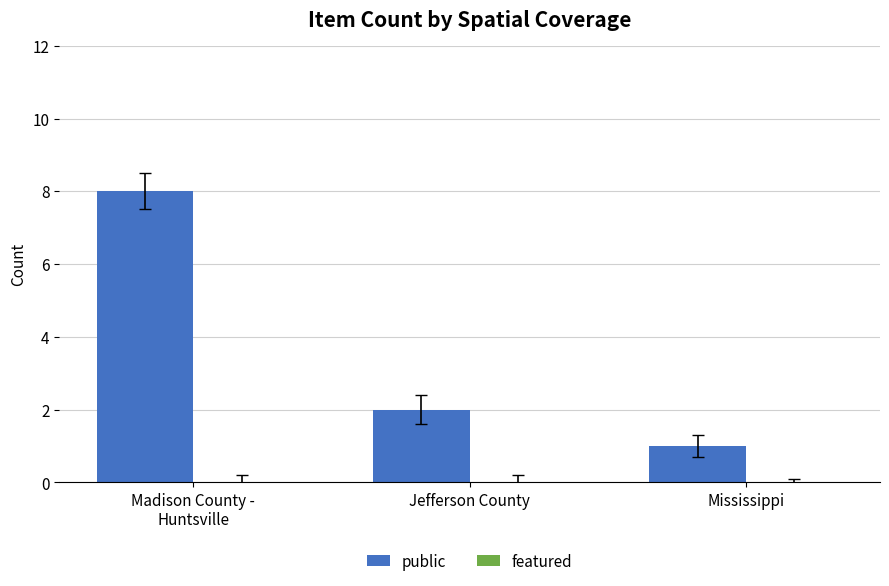

Where is the data nearest to the value 4?

Jefferson County